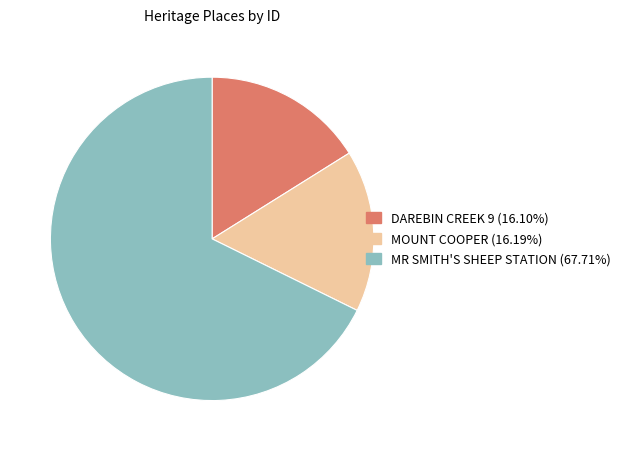

How many slices are in this pie chart?

3